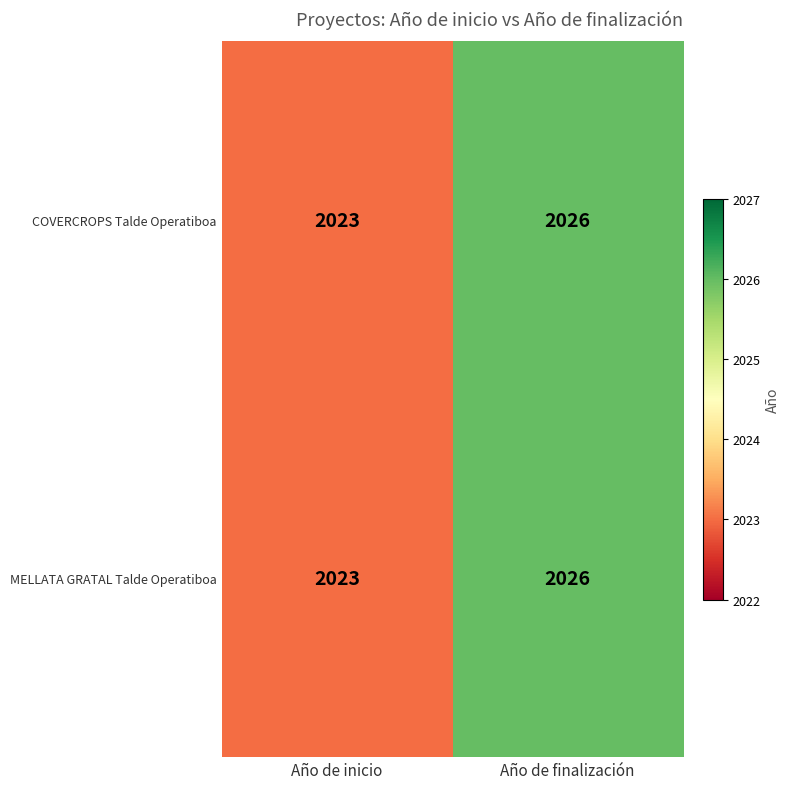

What is the total value across all series at Año de finalización?

4052